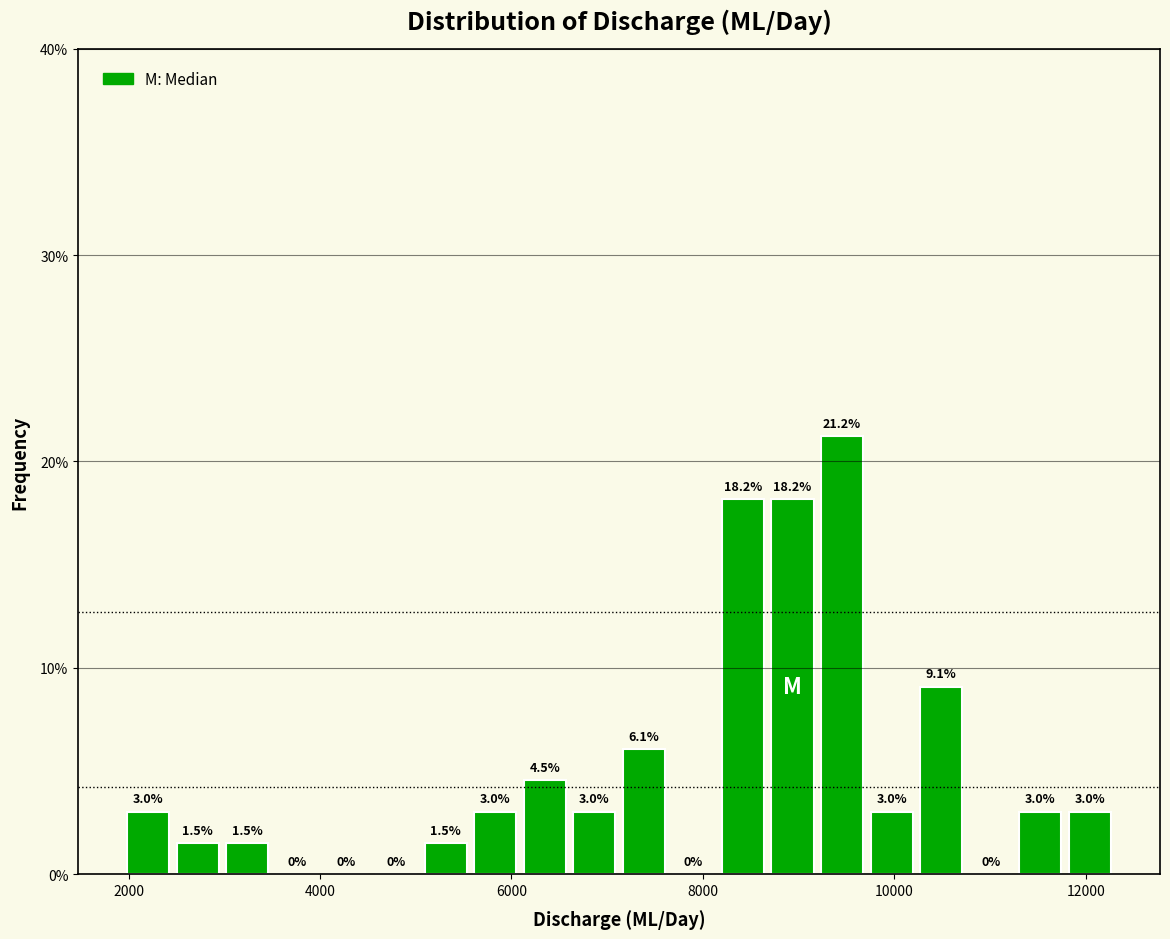

Around what value on the x-axis is the tallest bar? Give the approximate position of its centre, as read against the axis.

9400